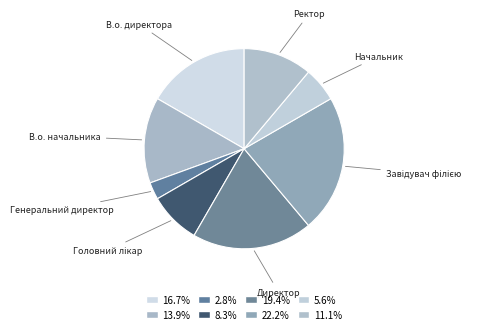

Between Ректор and Генеральний директор, which is larger?

Ректор